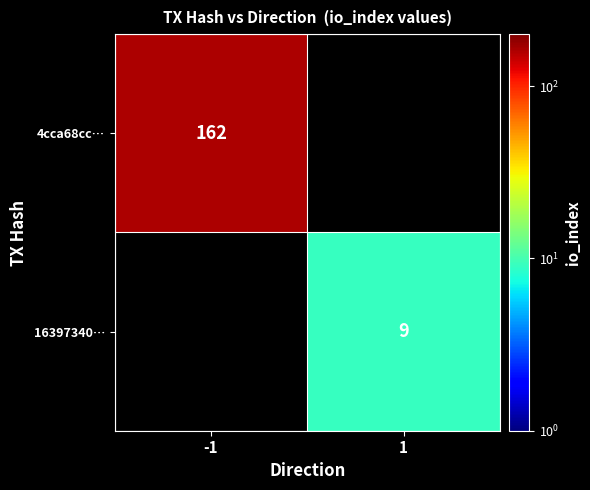

True or false: 4cca68cc… has a value of 162 at -1.

True